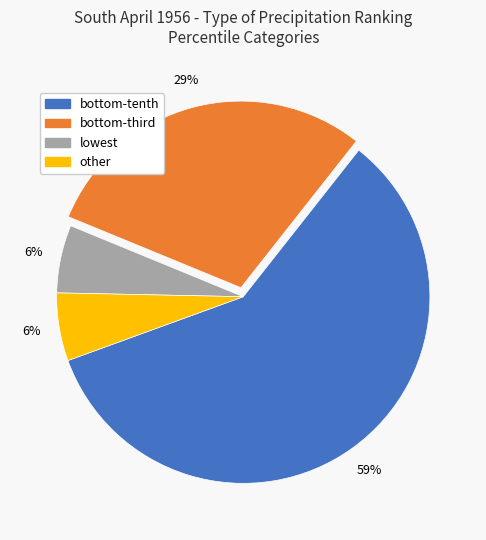

Which slice represents more than half of the pie?

bottom-tenth